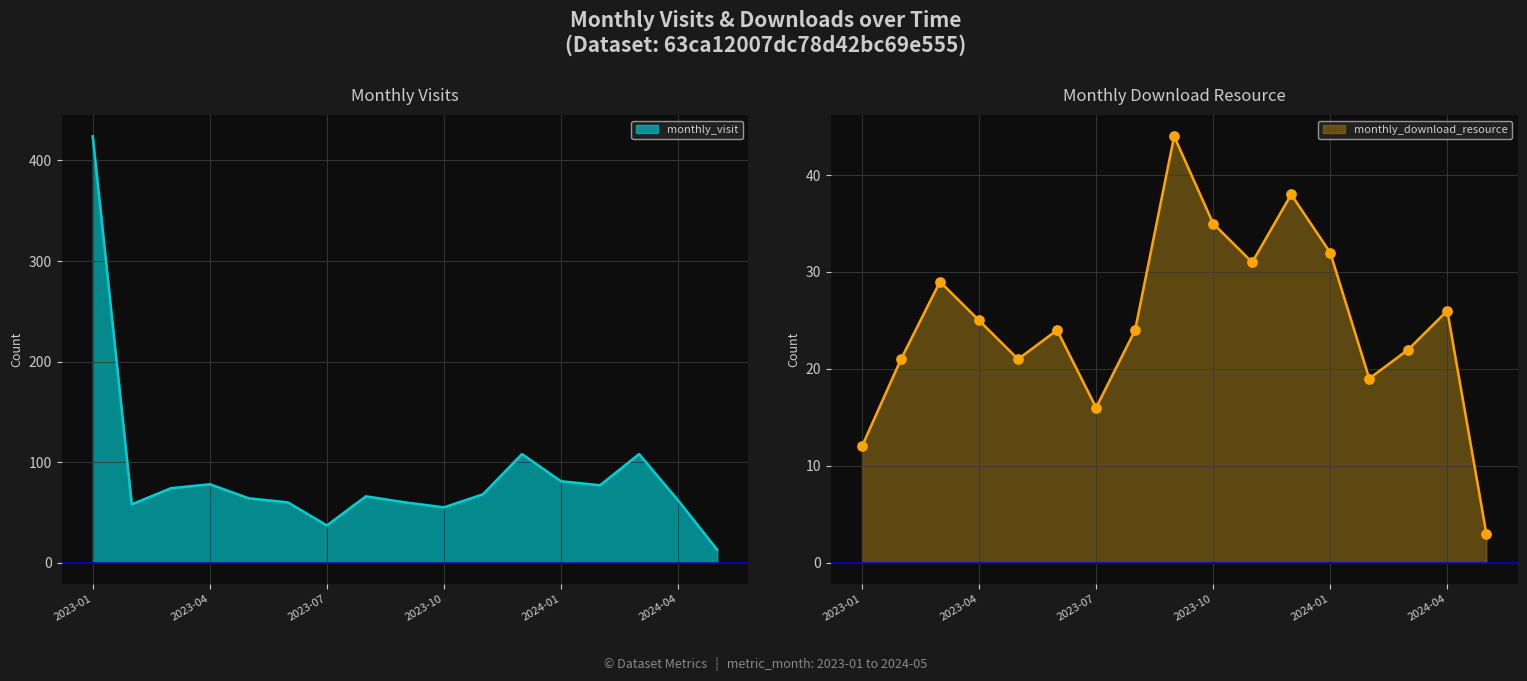

At which category is the sum across all series the highest?

2023-01